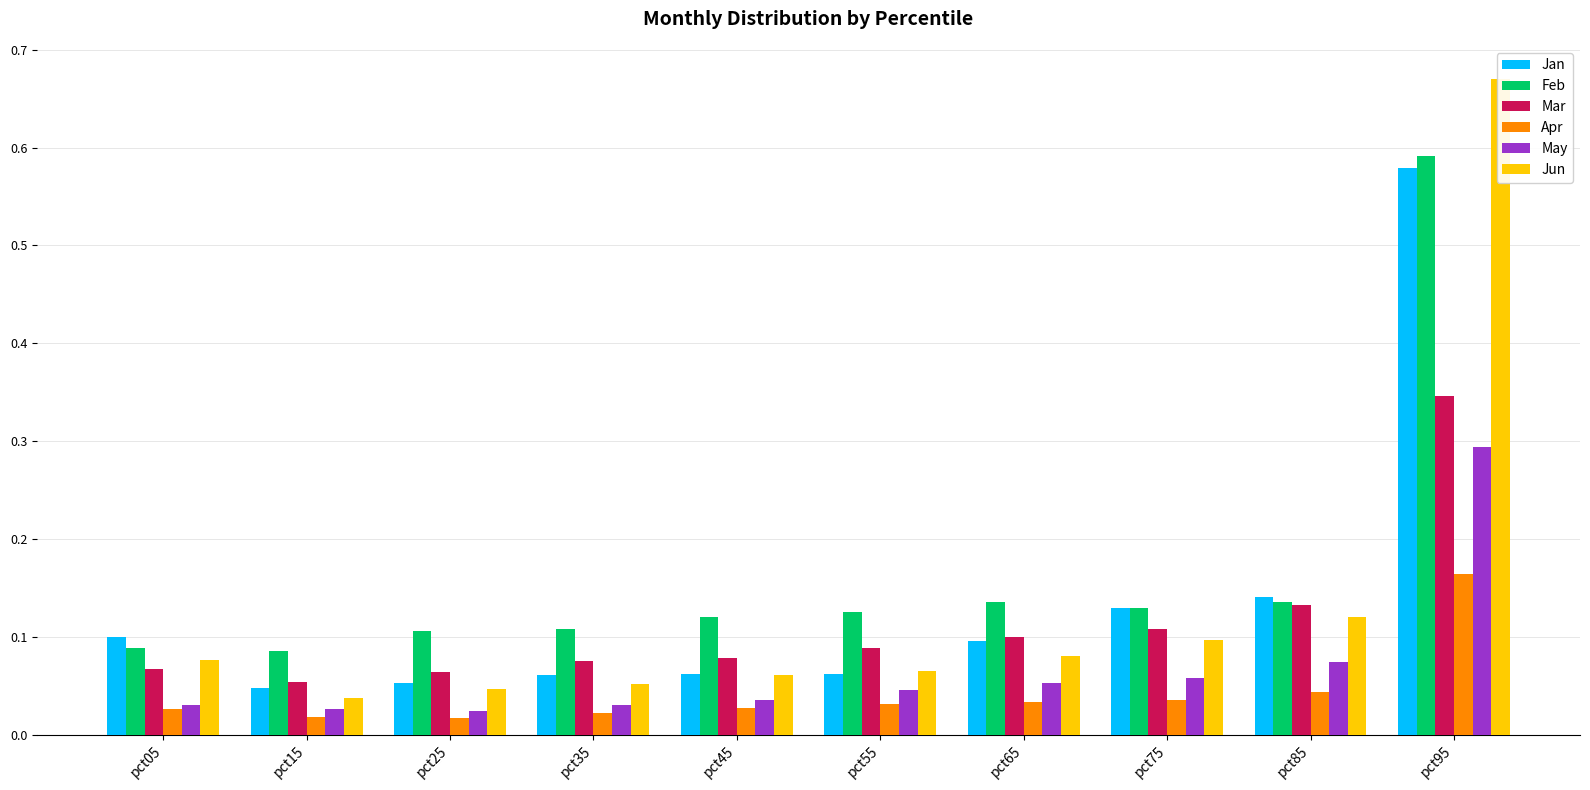

Which category has the highest value in the May series?

pct95